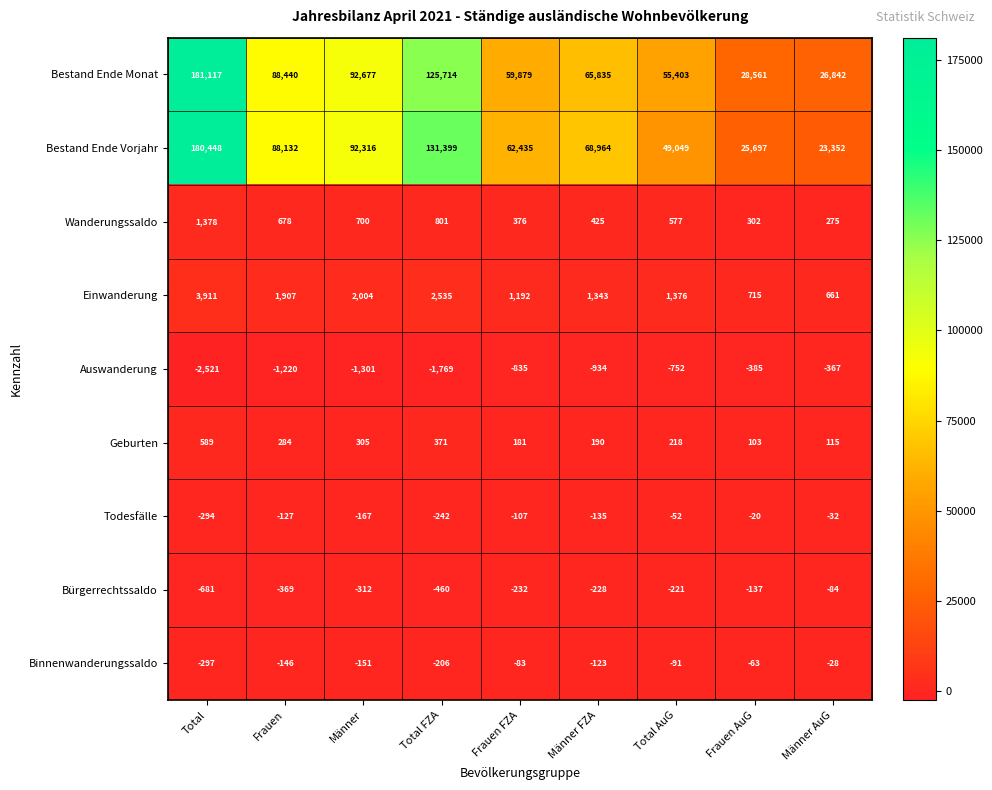

Read the Bestand Ende Monat value at Total, to the nearest 10.

181120